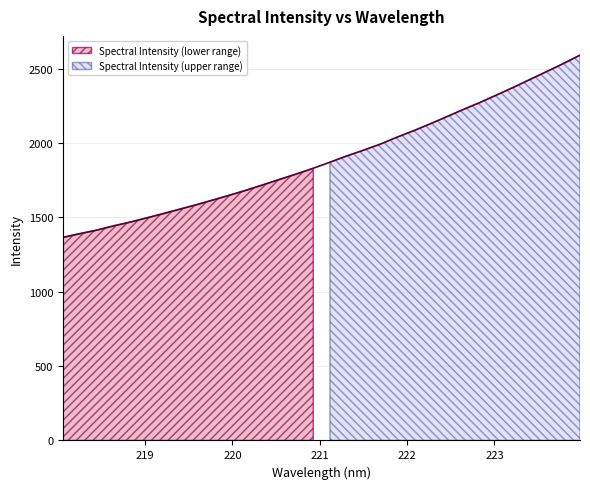

What is the label of the 2nd point from the left?

218.2508